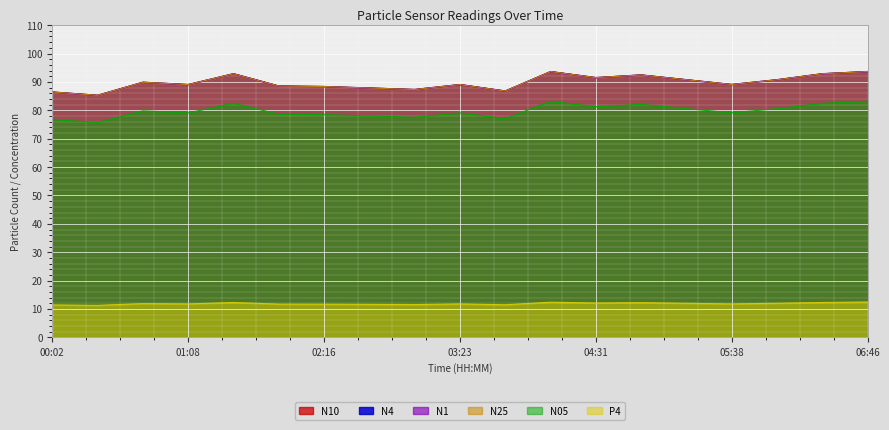

What is the spread (max minus min) of values at 03:01?

75.8